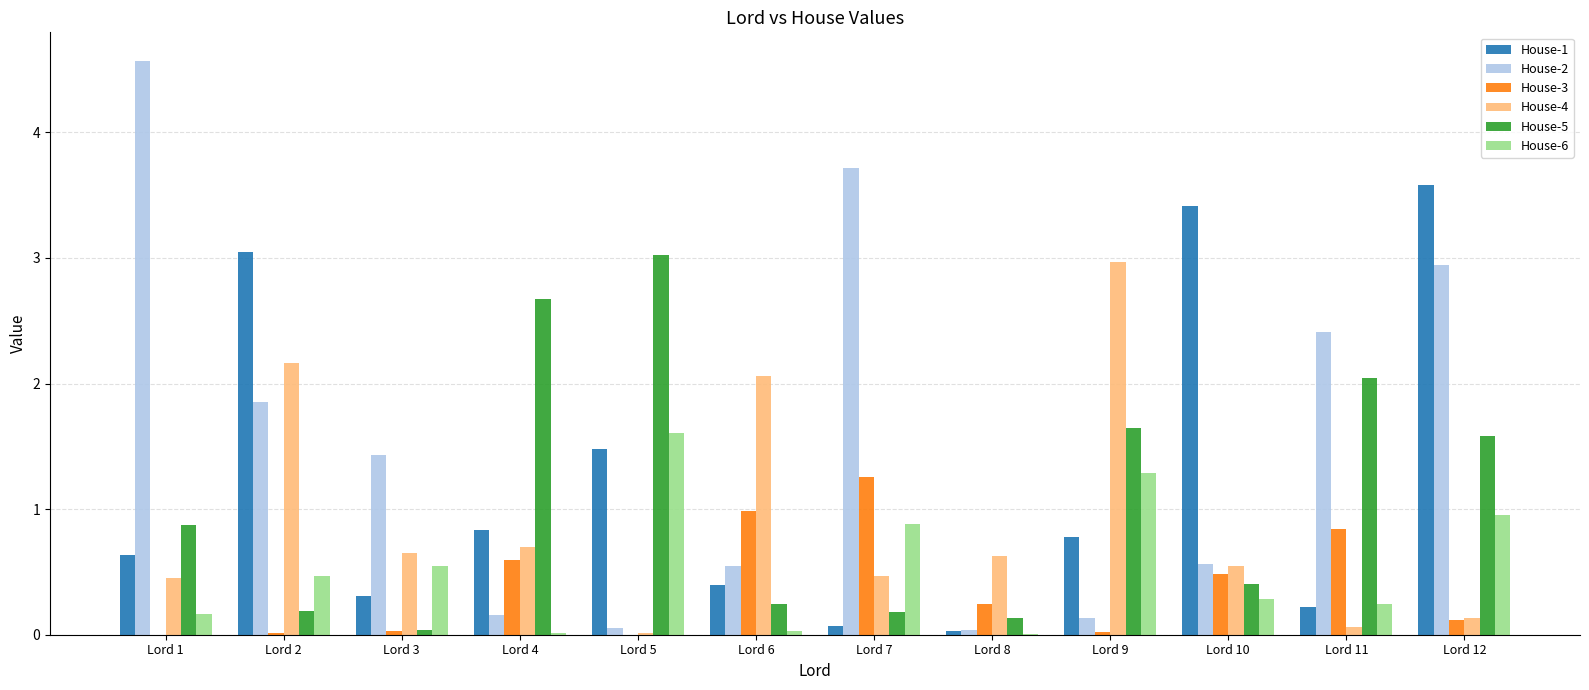

What is the maximum value shown in the chart?

4.6